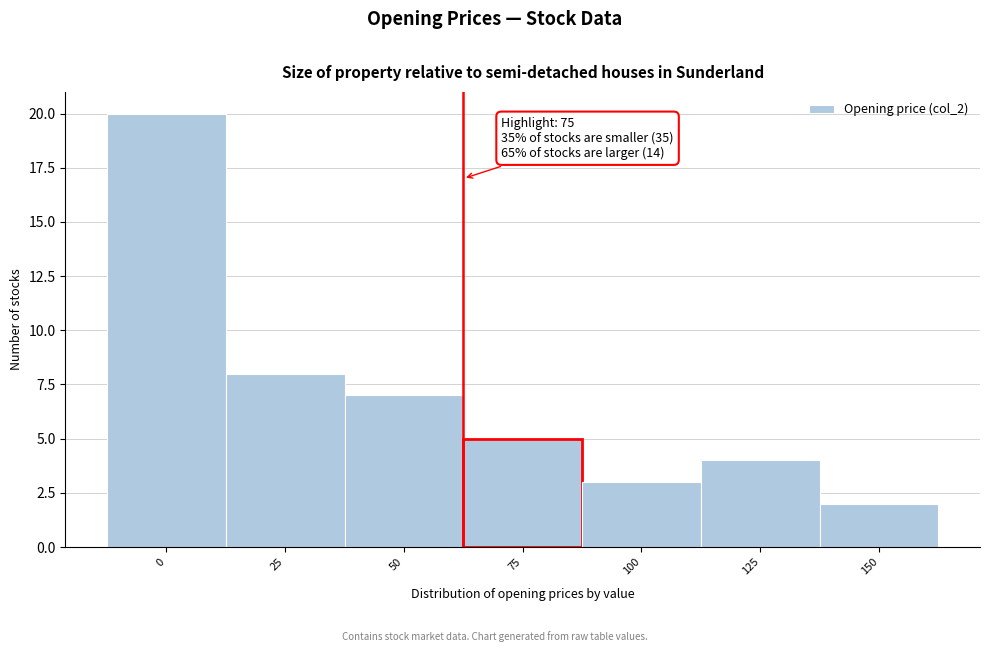

Reading left to right, what are all the values shown in this chart?

0=20	25=8	50=7	75=5	100=3	125=4	150=2